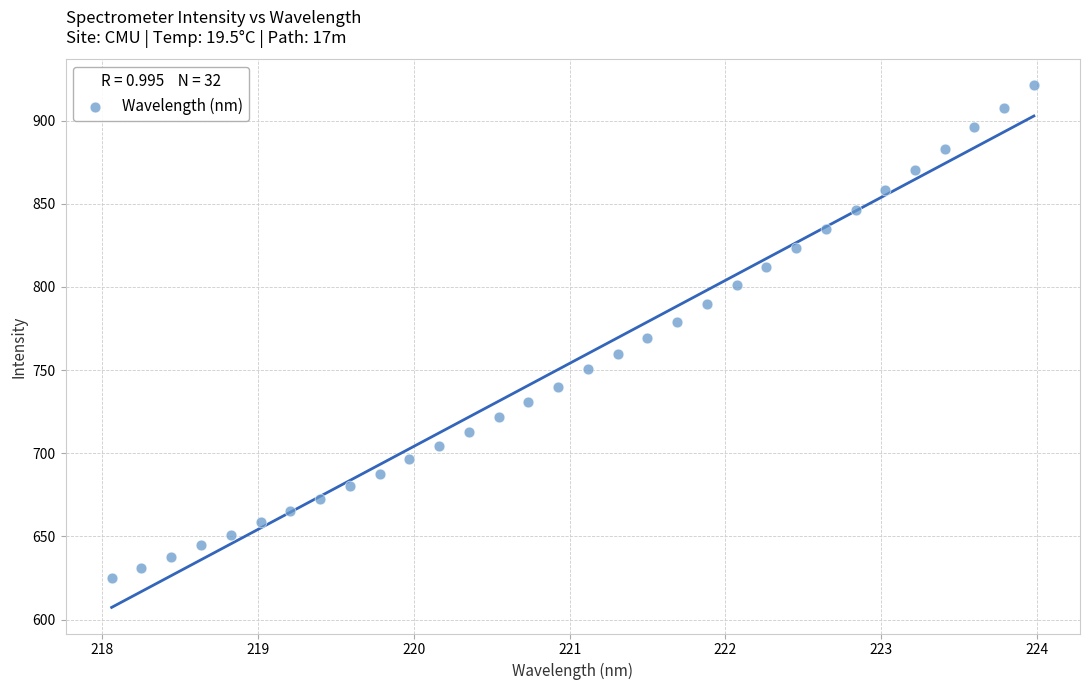

What is the range of X values (max minus min)?

5.9